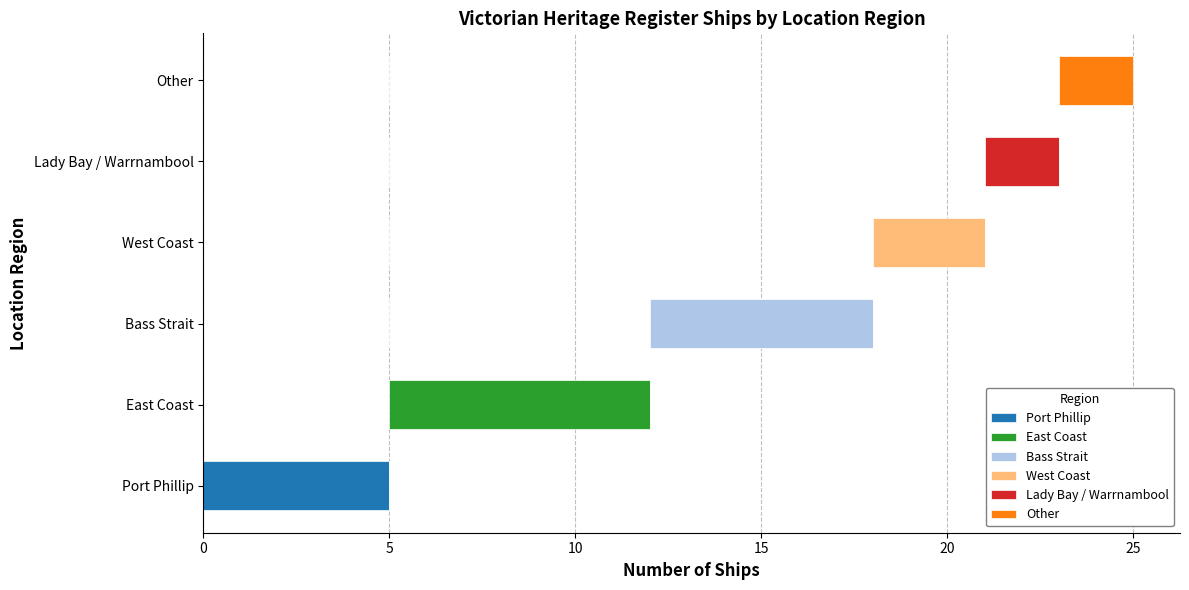

Which has a higher value, West Coast or Other?

West Coast